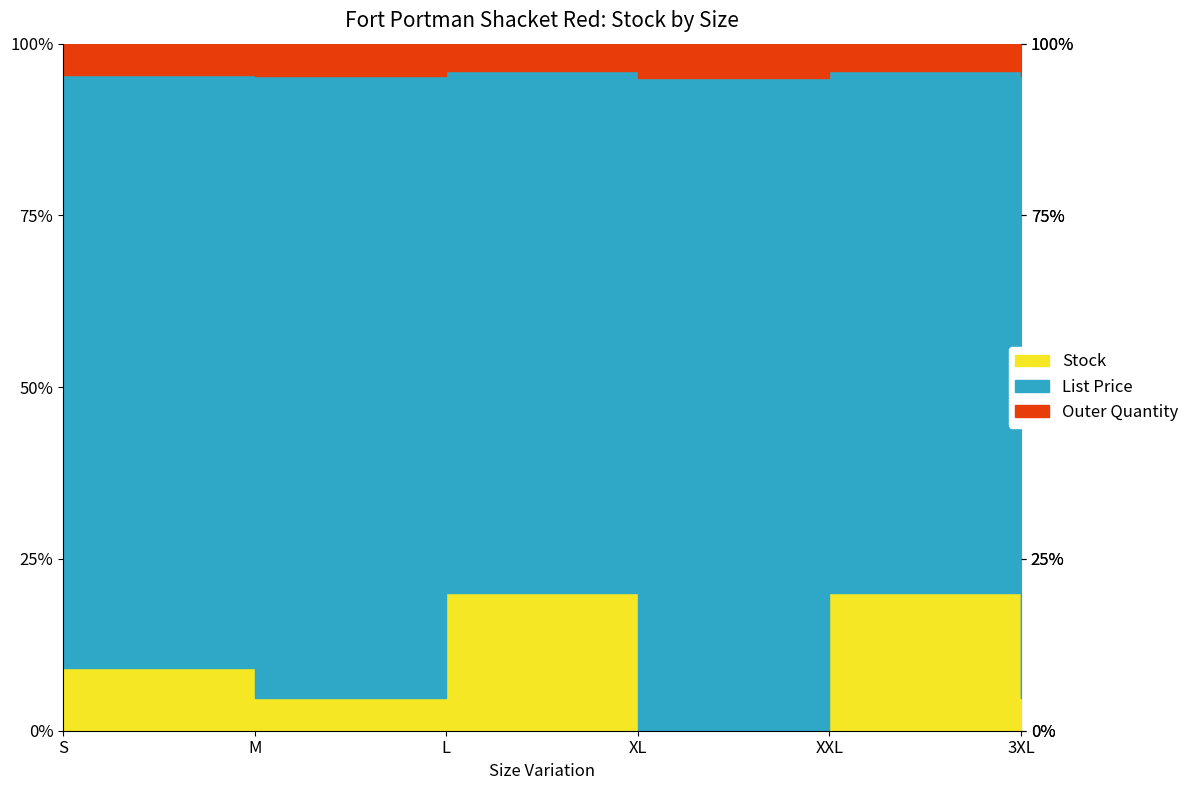

What is the sum of the Stock values at S and M?

3.0